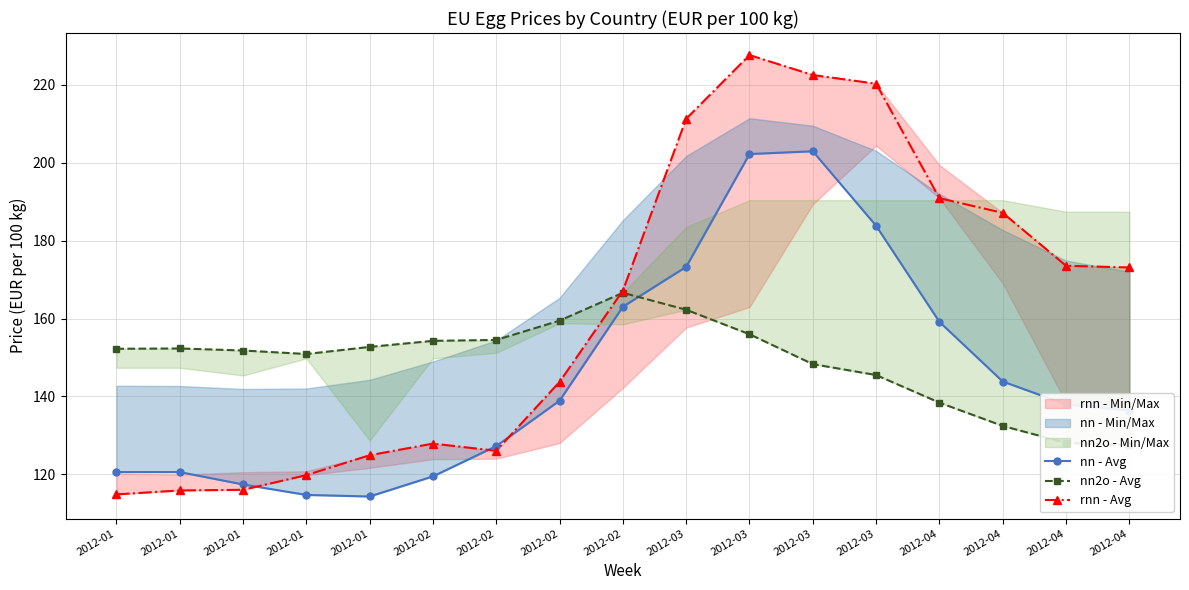

True or false: rnn - Avg has a value of 382.4 at 2012-03.

False